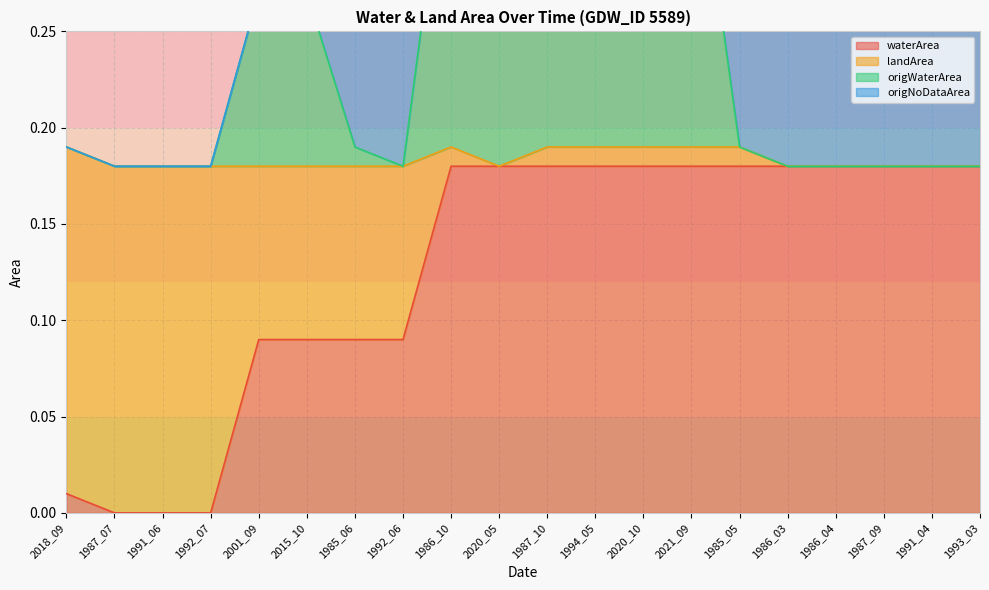

The value of waterArea at 1987_07 is -0.1. True or false?

False